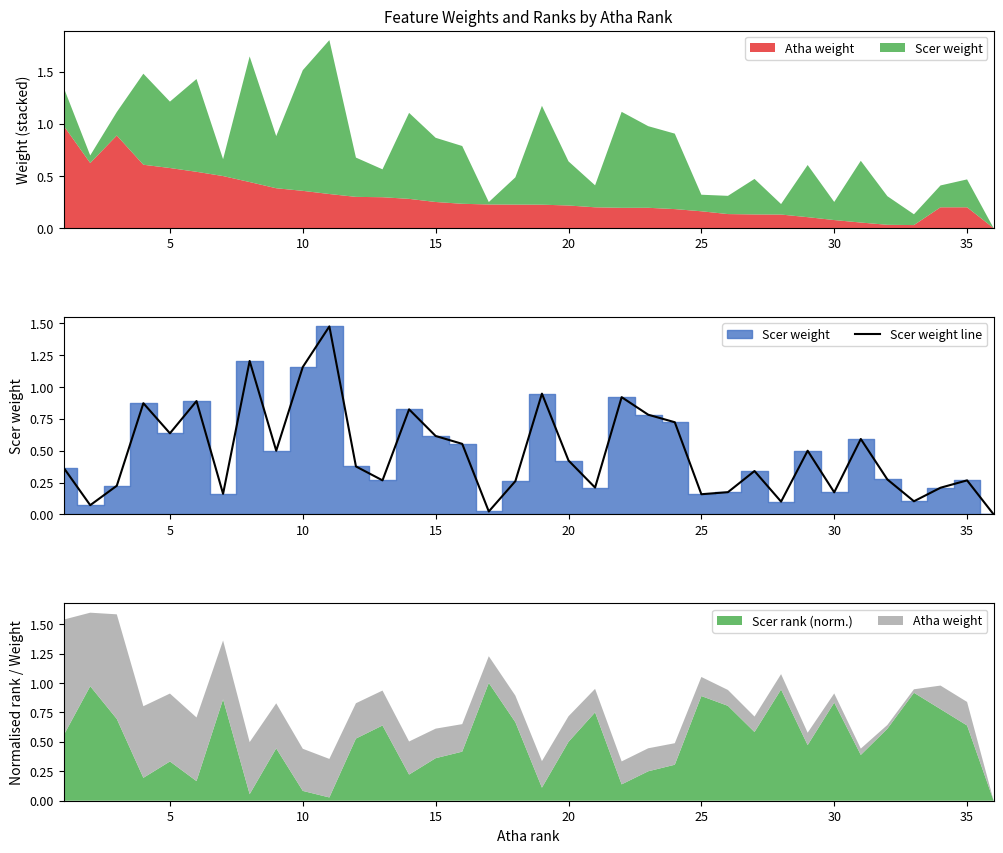

Reading right to left, extract all data points from this chart.

0.0	0.3	0.2	0.1	0.3	0.6	0.2	0.5	0.1	0.3	0.2	0.2	0.7	0.8	0.9	0.2	0.4	0.9	0.3	0.0	0.6	0.6	0.8	0.3	0.4	1.5	1.2	0.5	1.2	0.2	0.9	0.6	0.9	0.2	0.1	0.4